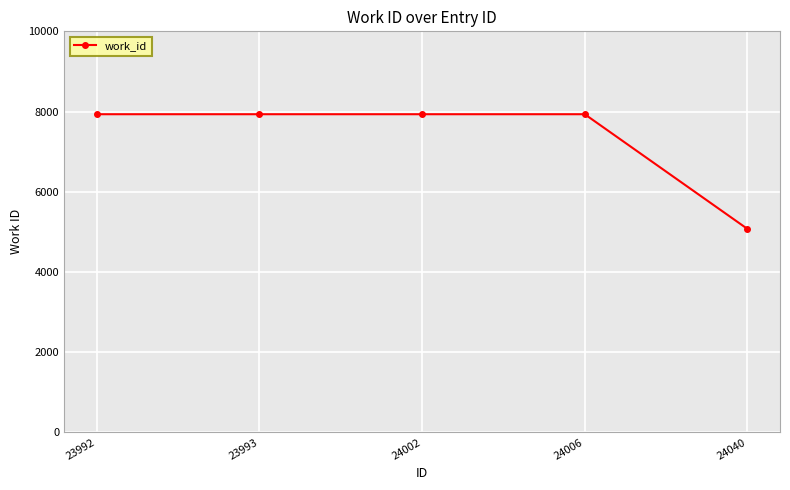

What is the difference between the values at 24040 and 23992?

2860